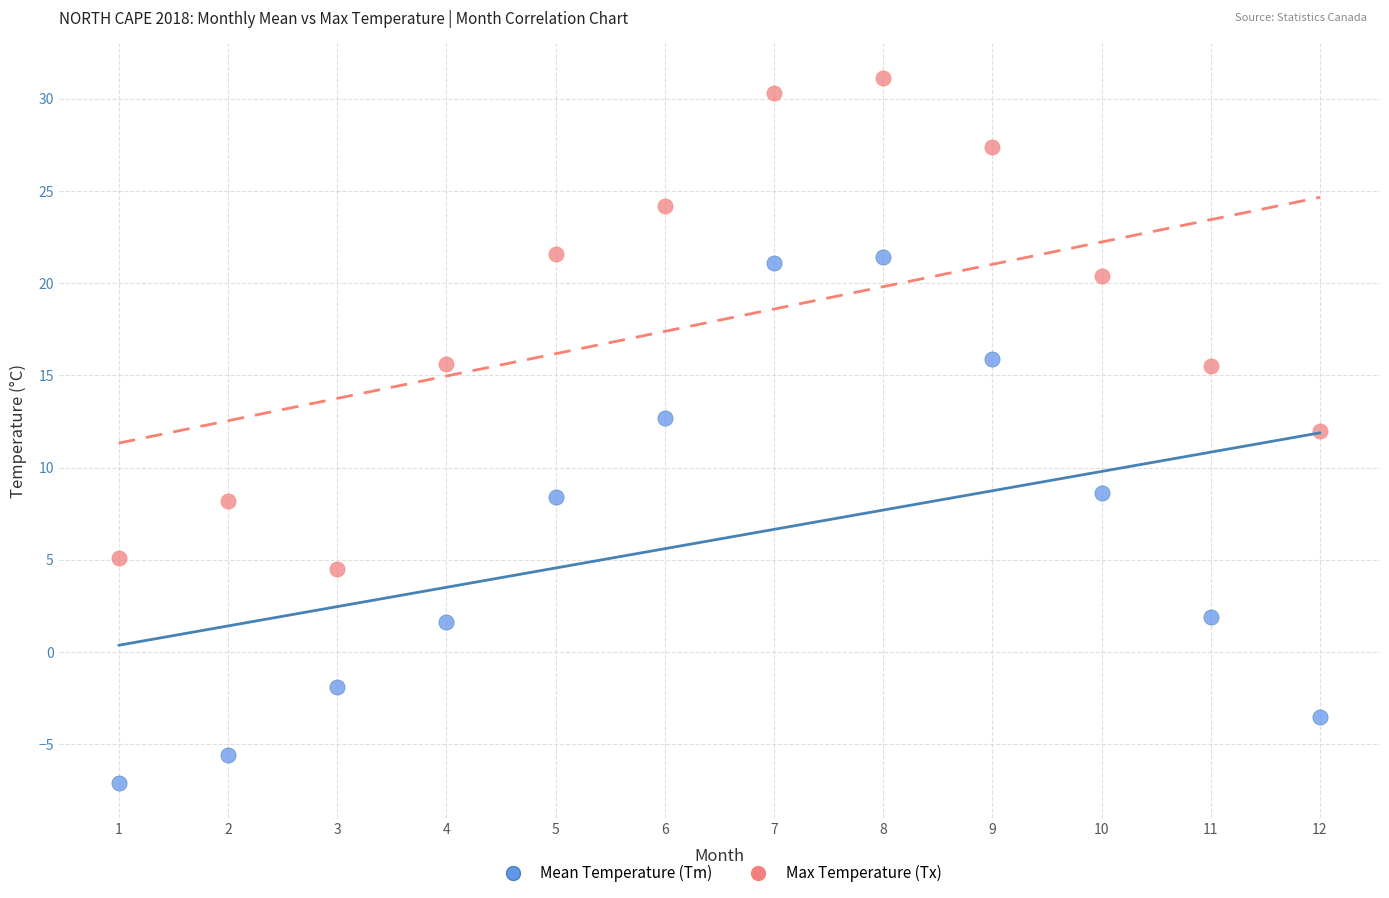

What is the X range (max minus min) for the scatter plot?

11.0